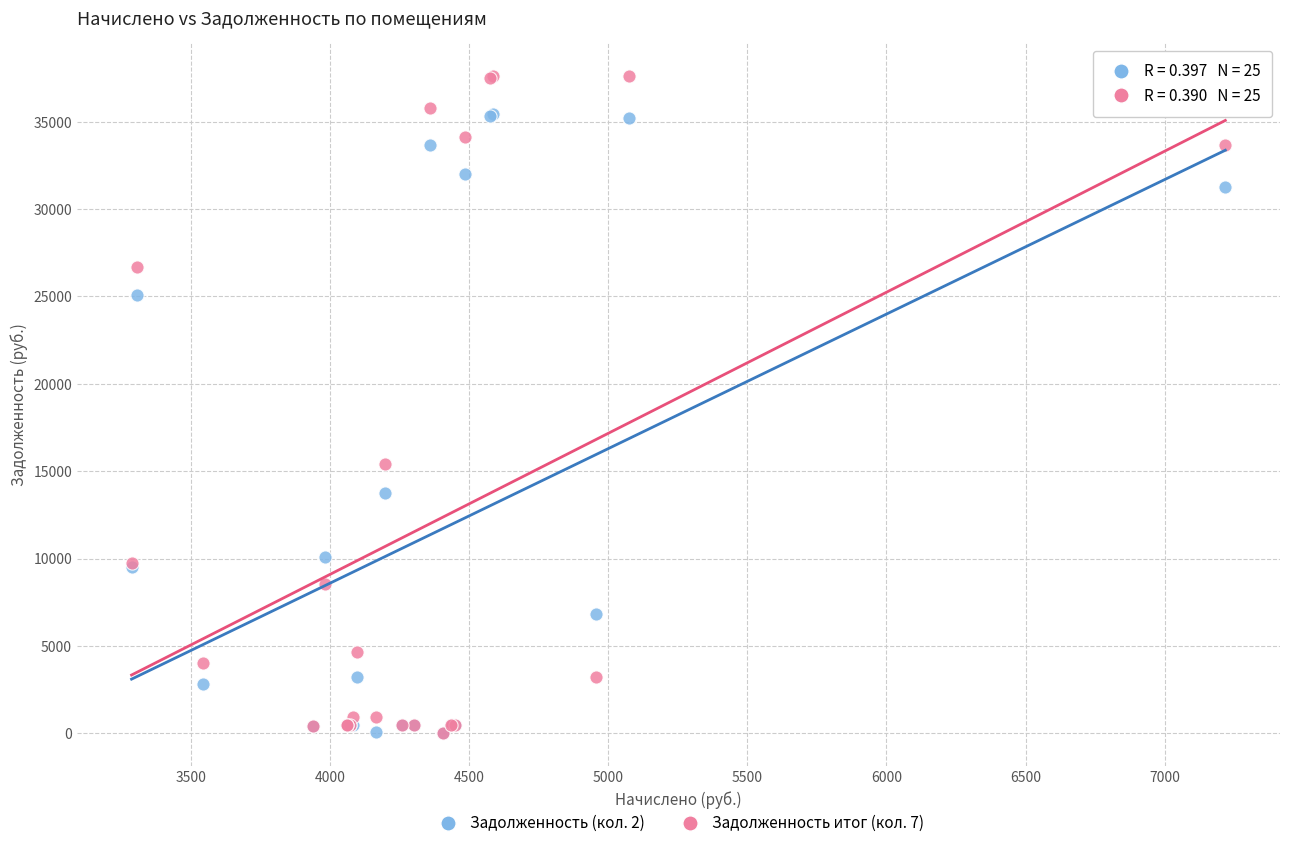

Across all series, what Y value is closest to 18809?

15401.5